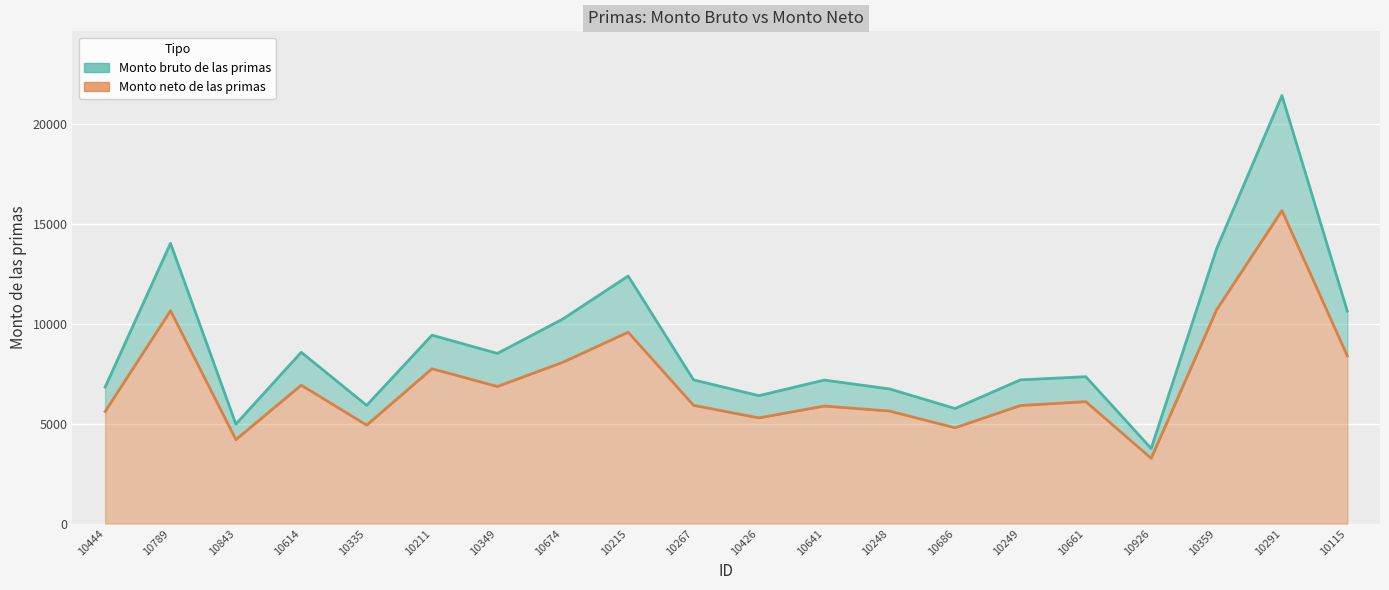

Is the value of Monto neto de las primas at 10359 greater than the value of Monto bruto de las primas at 10444?

Yes